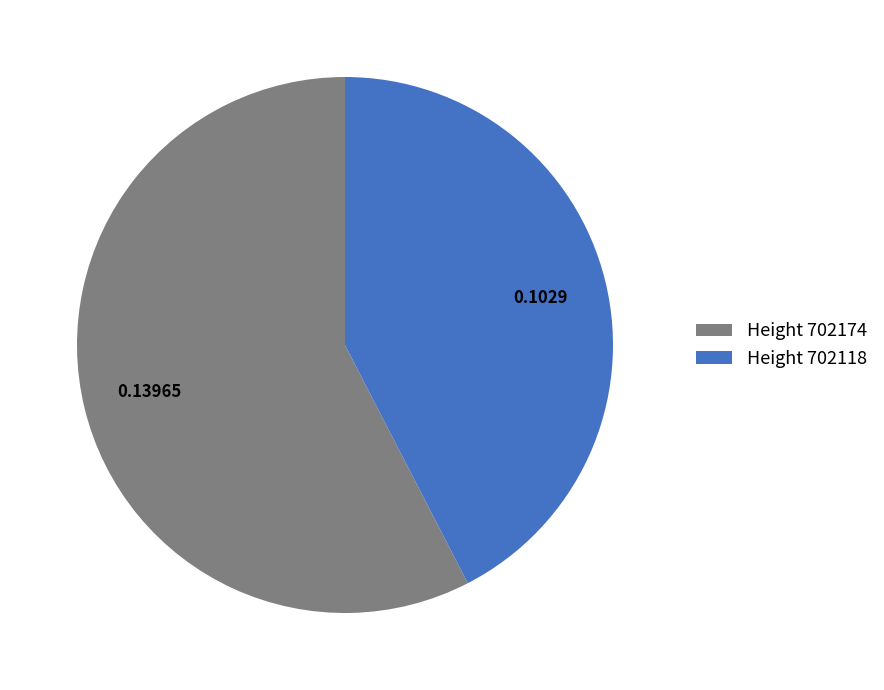

What is the majority slice?

Height 702174